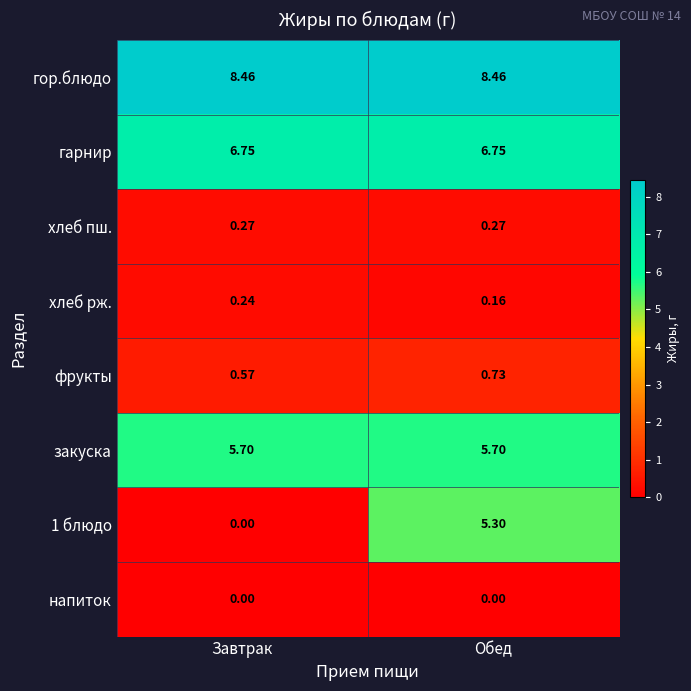

List the series in order of their peak value, highest first.

гор.блюдо, гарнир, закуска, 1 блюдо, фрукты, хлеб пш., хлеб рж., напиток